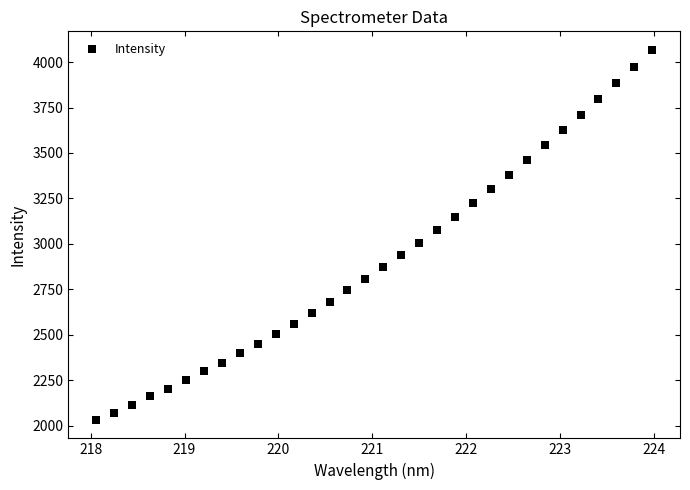

What is the range of Y values (max minus min)?

2035.7